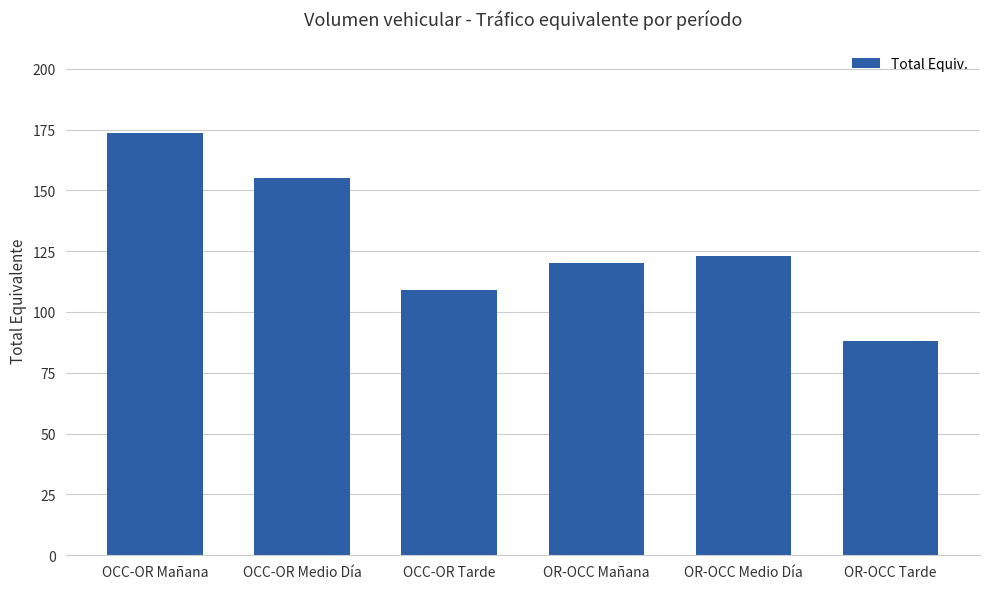

Rank the categories by value from highest to lowest.

OCC-OR Mañana, OCC-OR Medio Día, OR-OCC Medio Día, OR-OCC Mañana, OCC-OR Tarde, OR-OCC Tarde